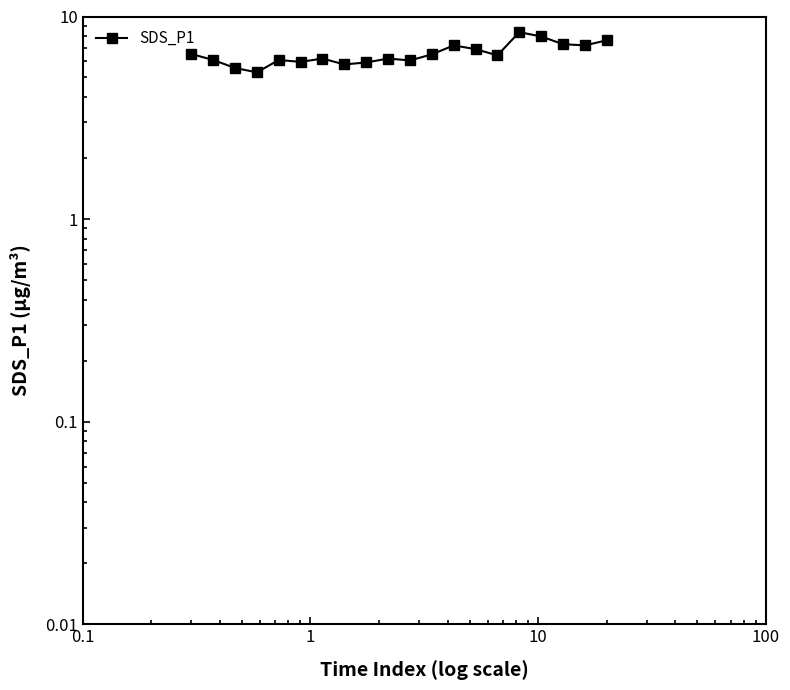

How many values are below 6?

5